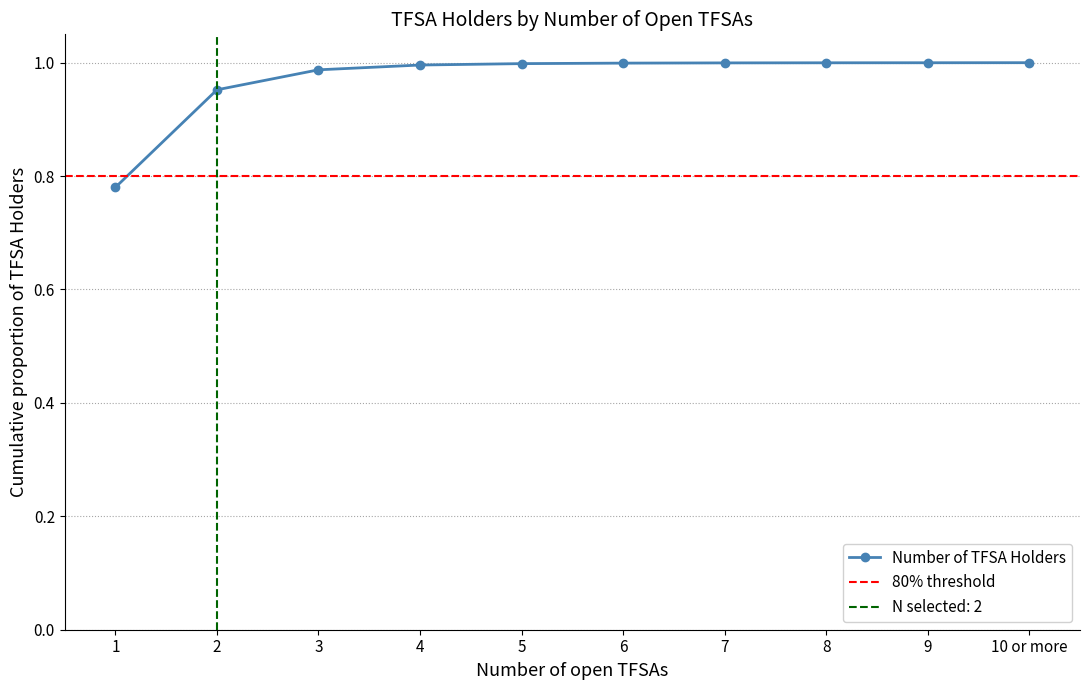

How many lines are shown in the chart?

1